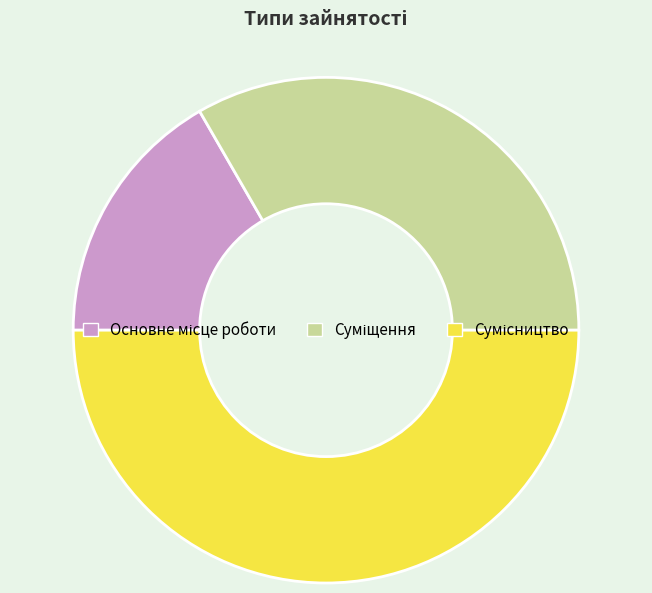

True or false: Основне місце роботи accounts for 17% of the total.

True